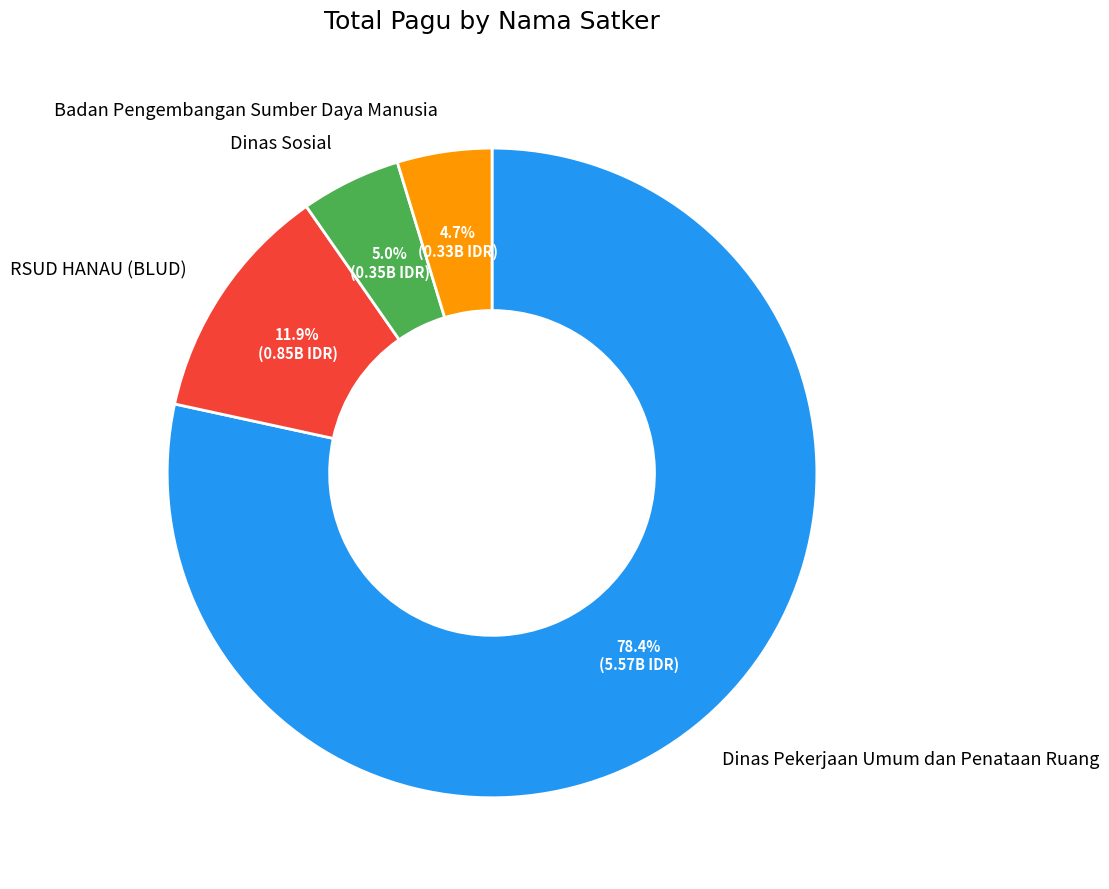

Does any single category account for the majority?

Yes